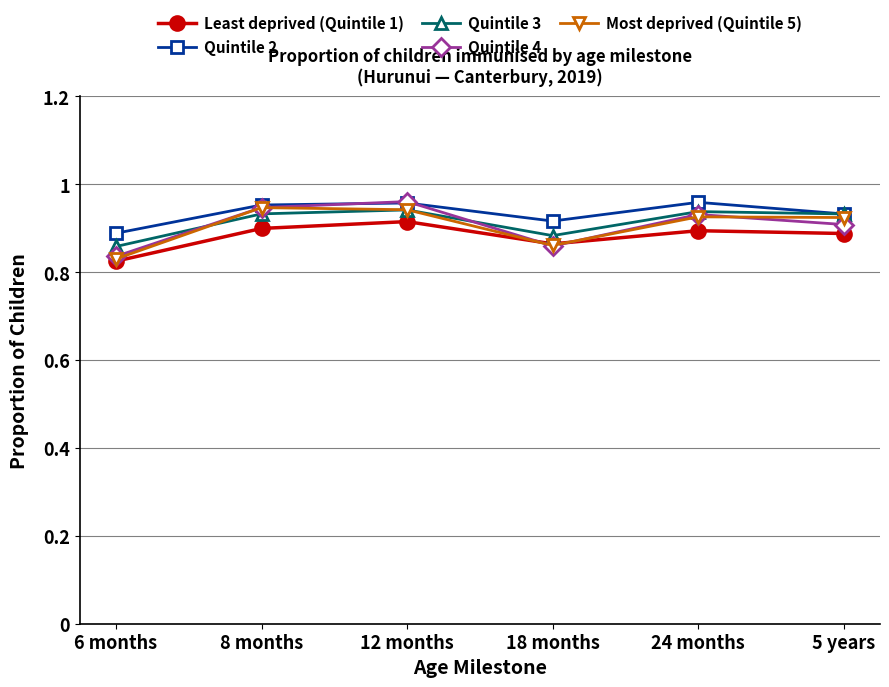

Which category has the lowest value in the Least deprived (Quintile 1) series?

6 months